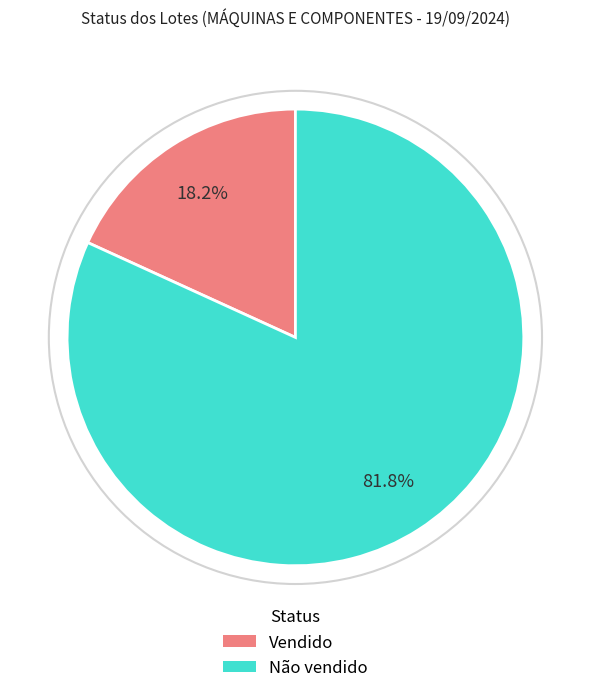

Is it true that Não vendido is 82% of the pie?

True